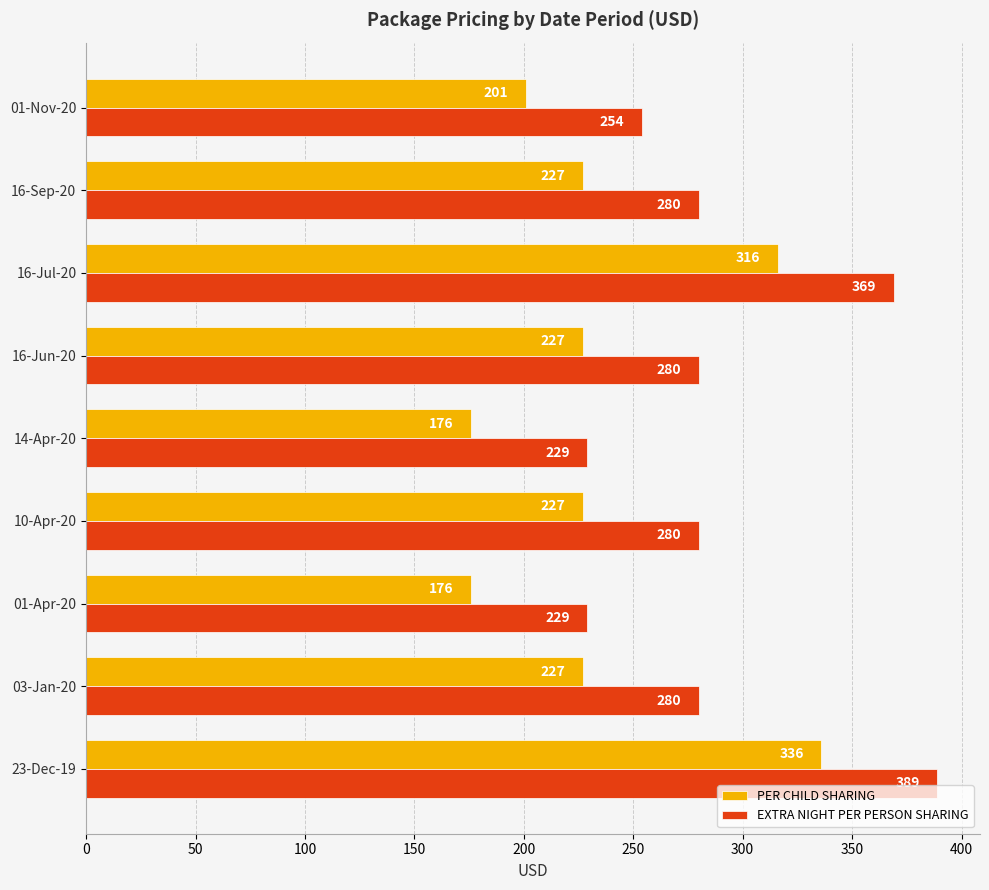

What is the average value of the EXTRA NIGHT PER PERSON SHARING series?

288